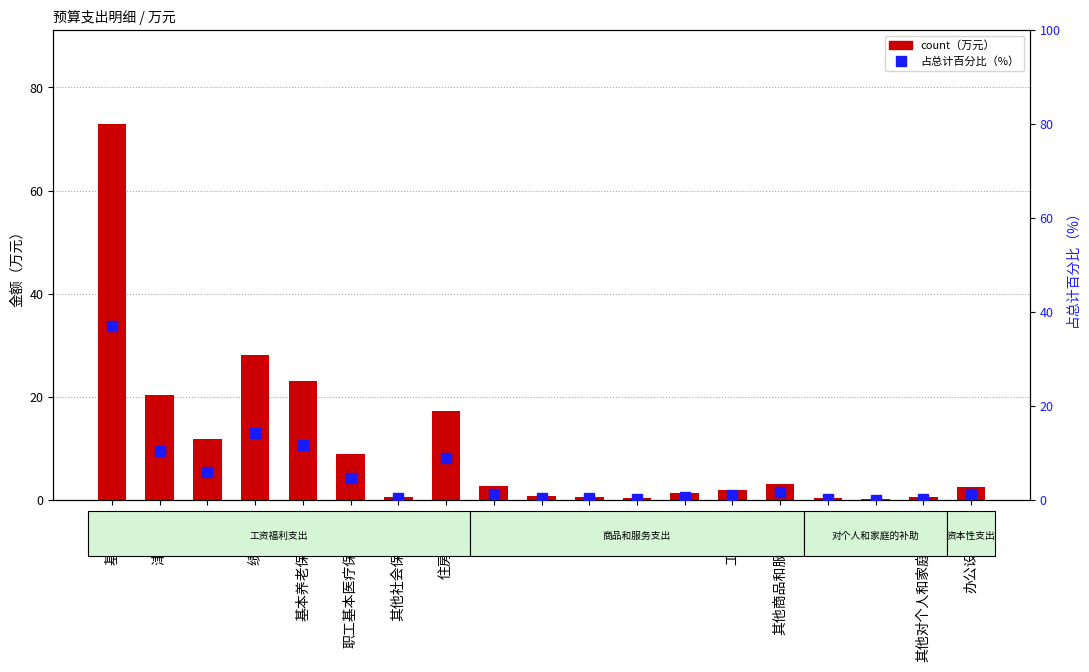

At which category does the chart reach its peak across all series?

基本工资